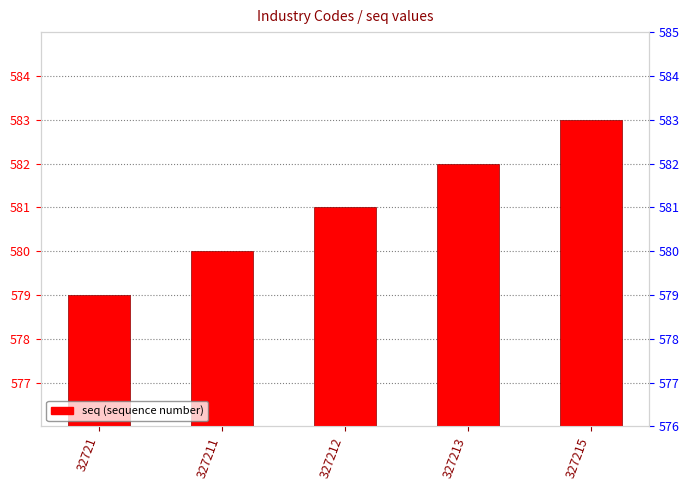

Reading left to right, what are all the values shown in this chart?

32721=579	327211=580	327212=581	327213=582	327215=583